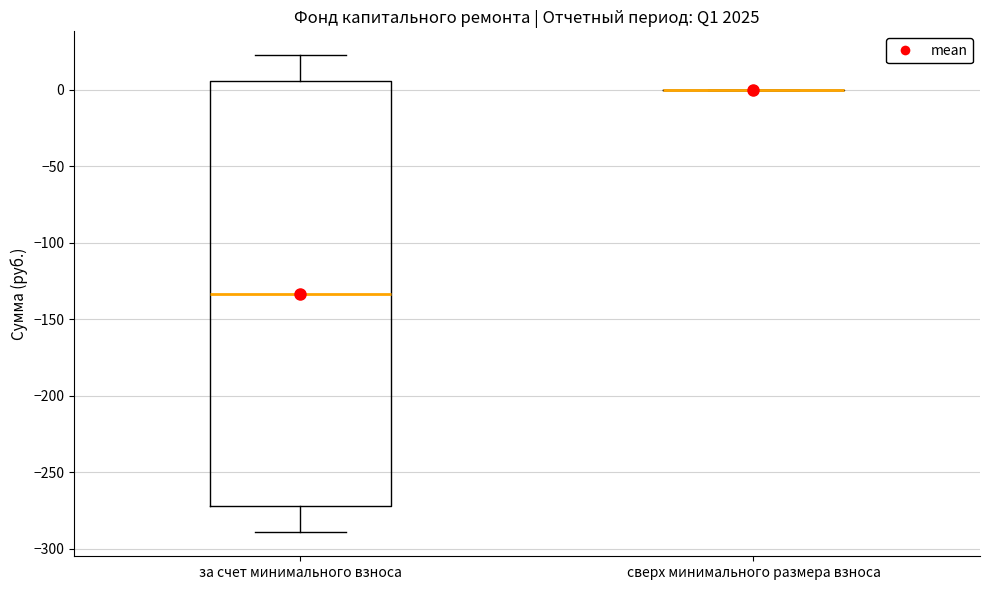

Reading left to right, transcribe this box plot: for each box, give where its median line is, the range the box spans, and where its two whiskers end, as read against the y-axis. The values are not printed on the chart, so give them approximately, as read against the axis.

за счет минимального взноса: median -135, box -270 to 5, whiskers -290 to 25
сверх минимального размера взноса: box collapsed to a line at 0, whiskers 0 to 0